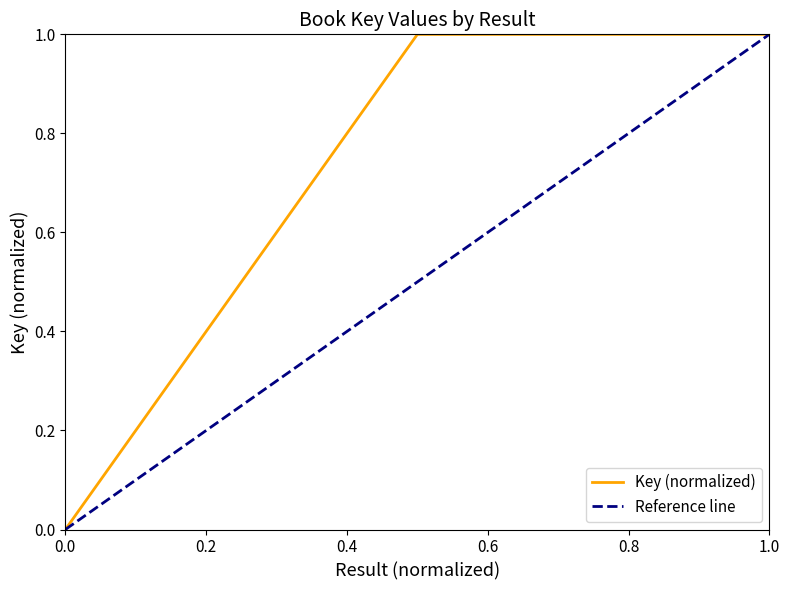

The value of Key (normalized) at 1.0 is 1.0. True or false?

True